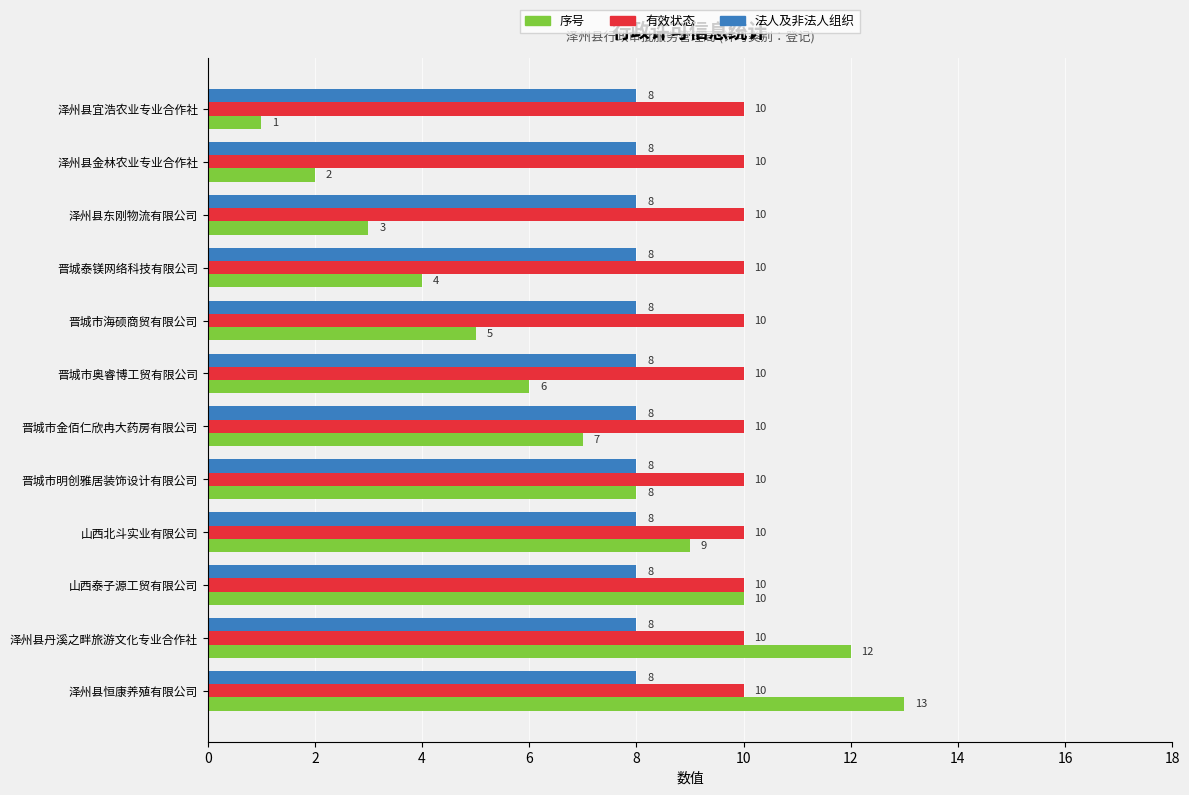

Which series has the largest total across all categories?

有效状态